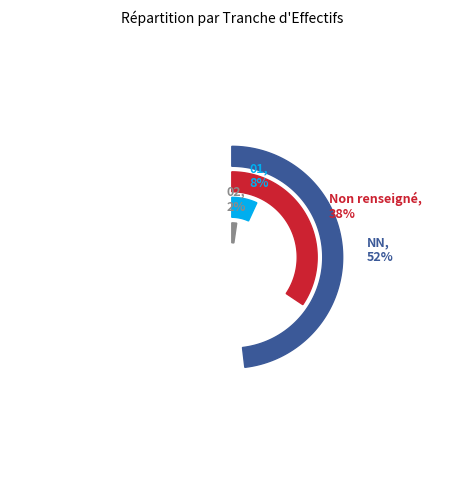

To the nearest percent, what is the difference between the largest and smallest slice percentages?

50%